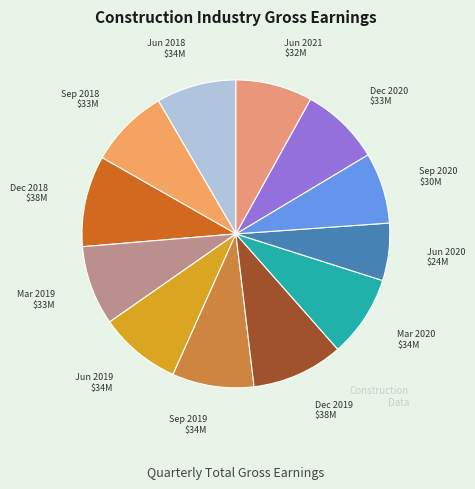

How many segments does this pie chart have?

12